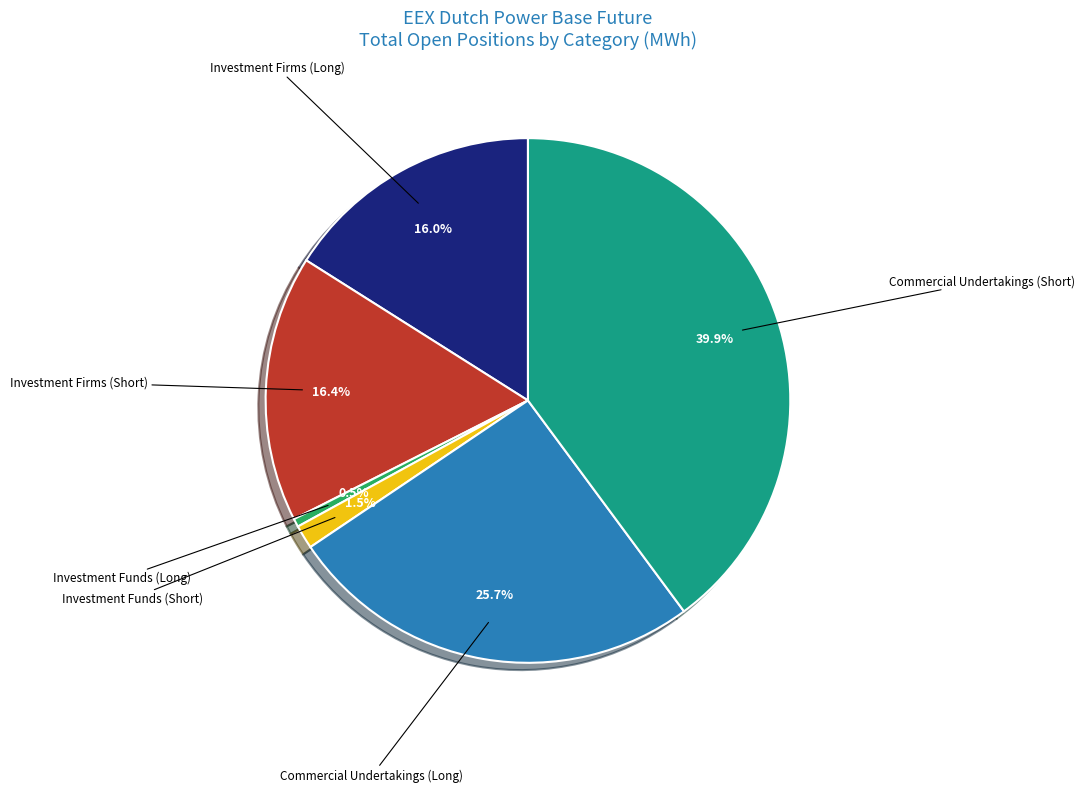

Is there any slice that represents more than half of the pie?

No